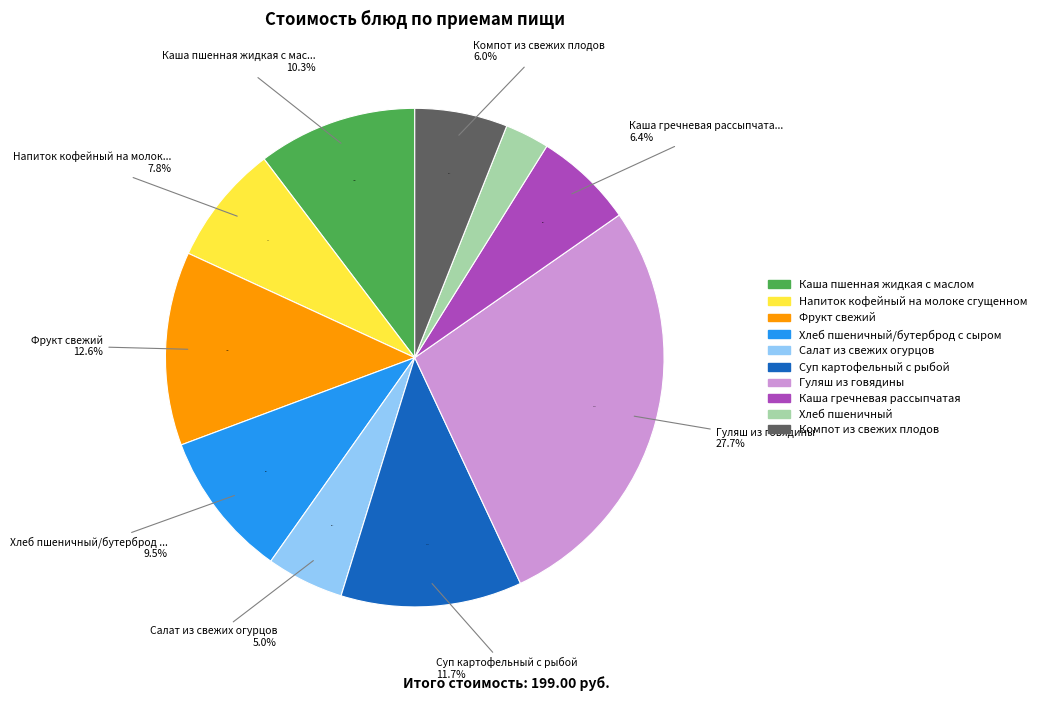

What is the ratio of the value at Хлеб пшеничный to the value at Гуляш из говядины?

0.1